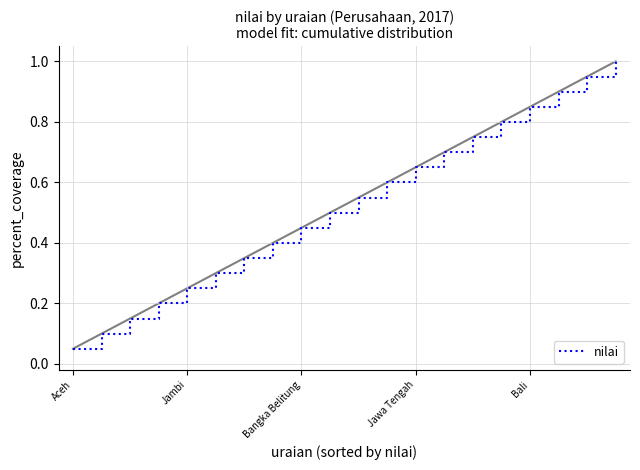

What is the change in value from 14 to 15?

+0.1